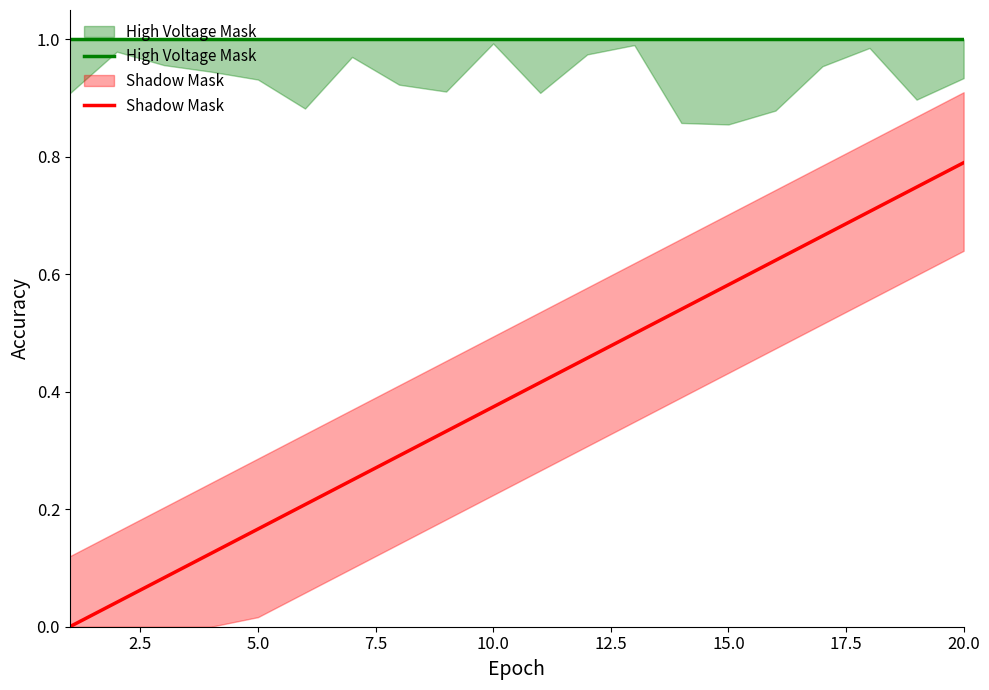

How many lines are shown in the chart?

2